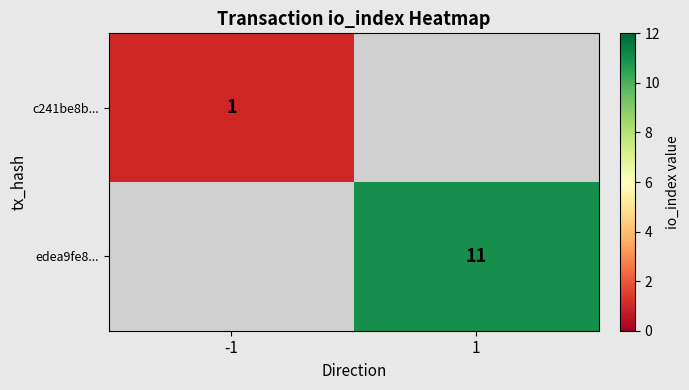

The value of c241be8b... at -1 is 1. True or false?

True